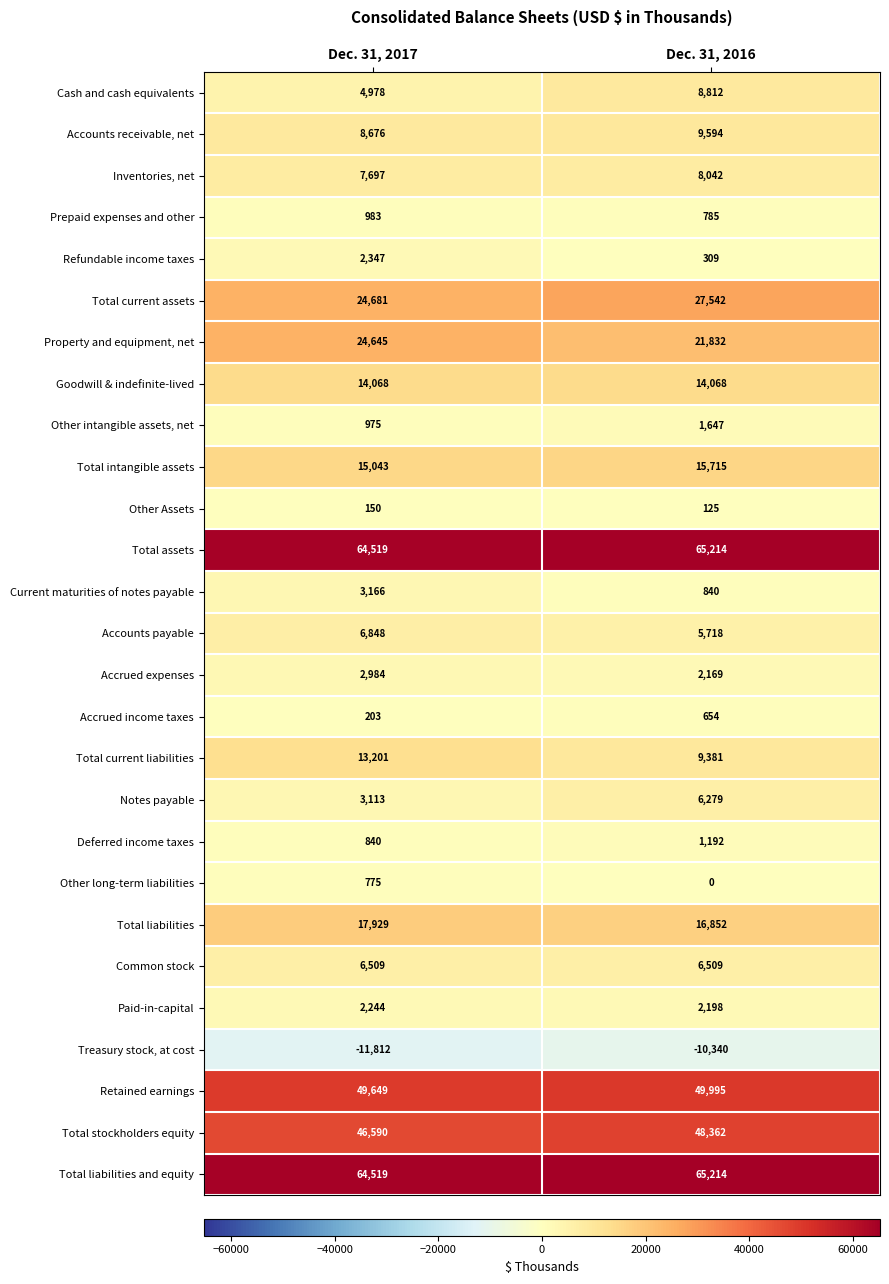

Which series changed the most between Dec. 31, 2017 and Dec. 31, 2016?

Cash and cash equivalents